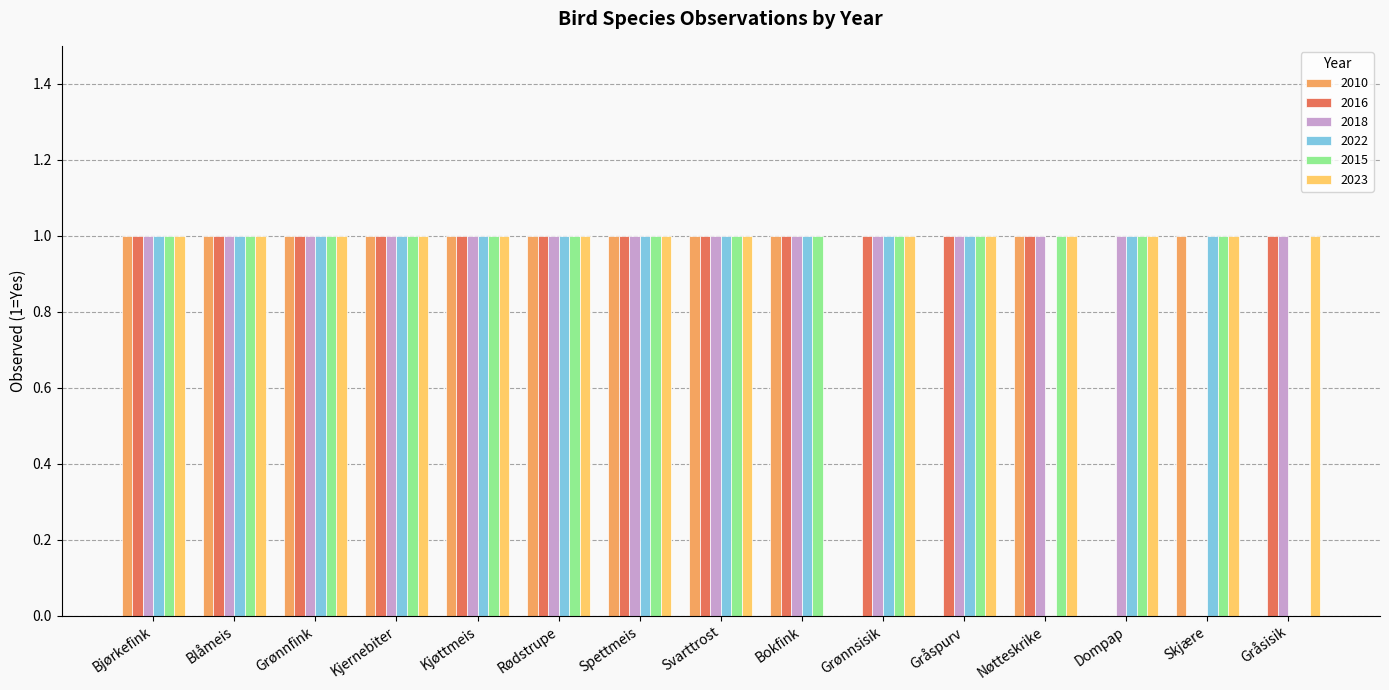

What is the total value across all series at Kjøttmeis?

6